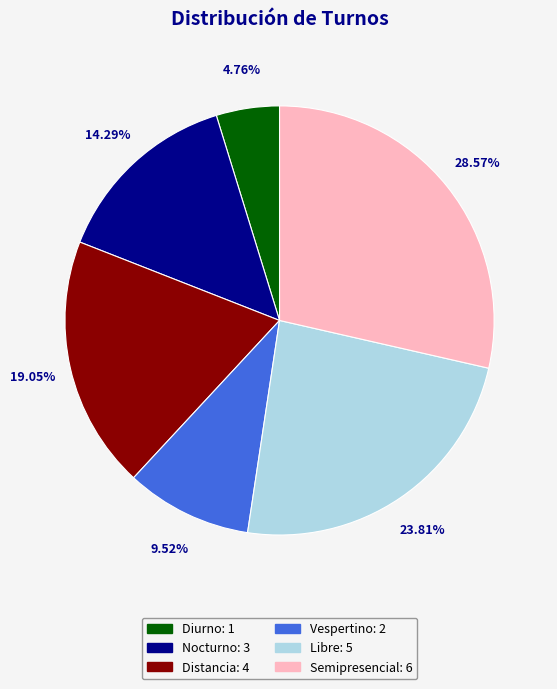

To the nearest percent, what percentage of the pie is Libre?

24%